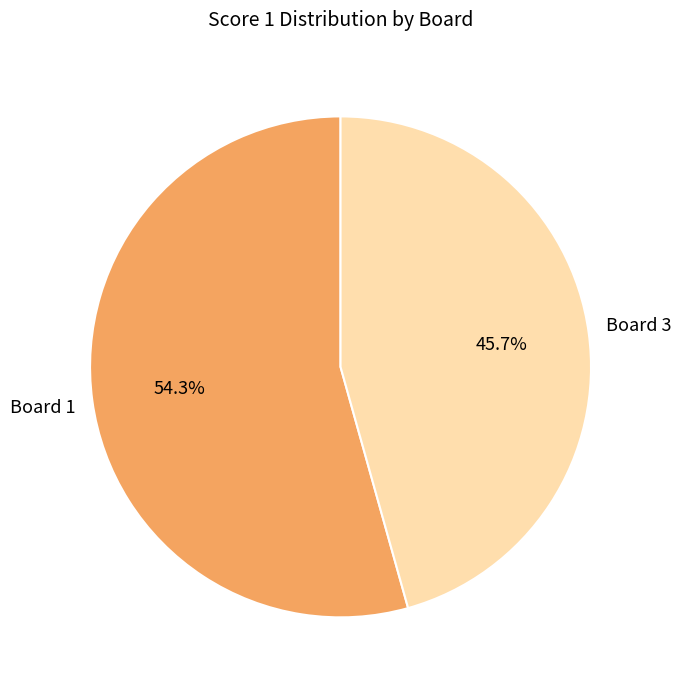

Is there any slice that represents more than half of the pie?

Yes